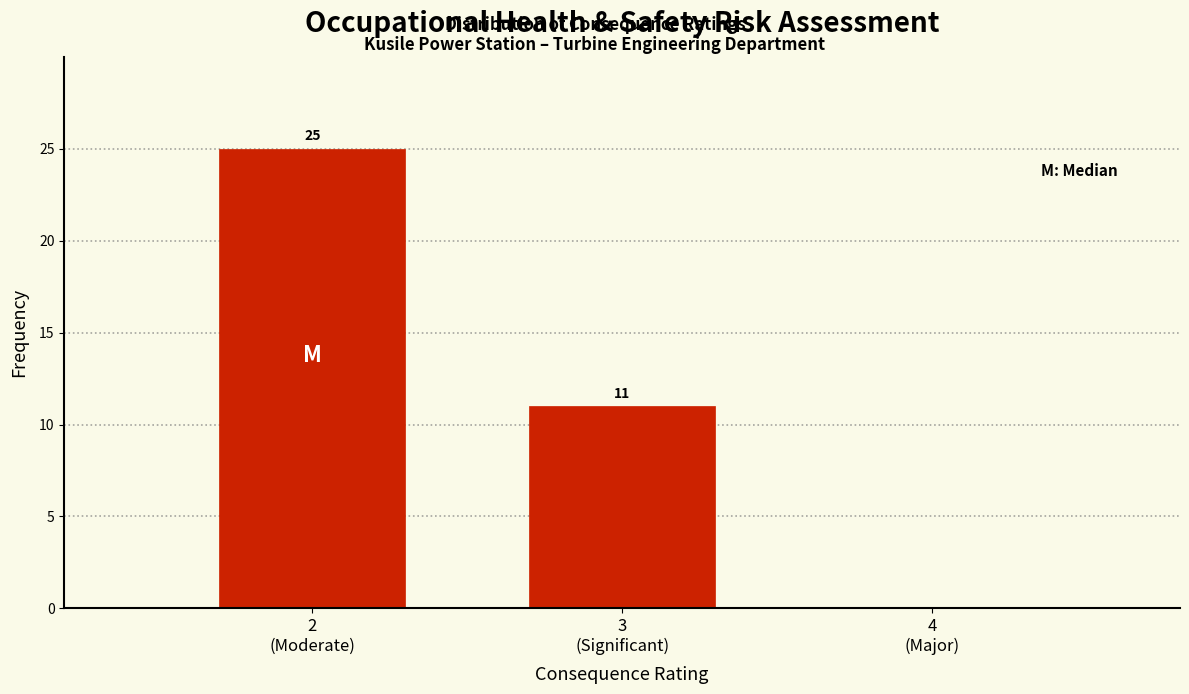

What is the greatest value displayed?

25